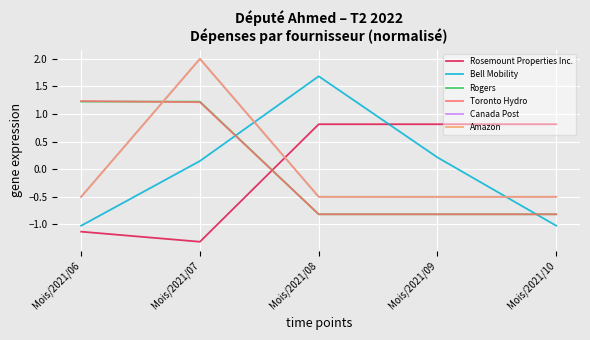

At which label does Amazon reach its peak?

Mois/2021/07